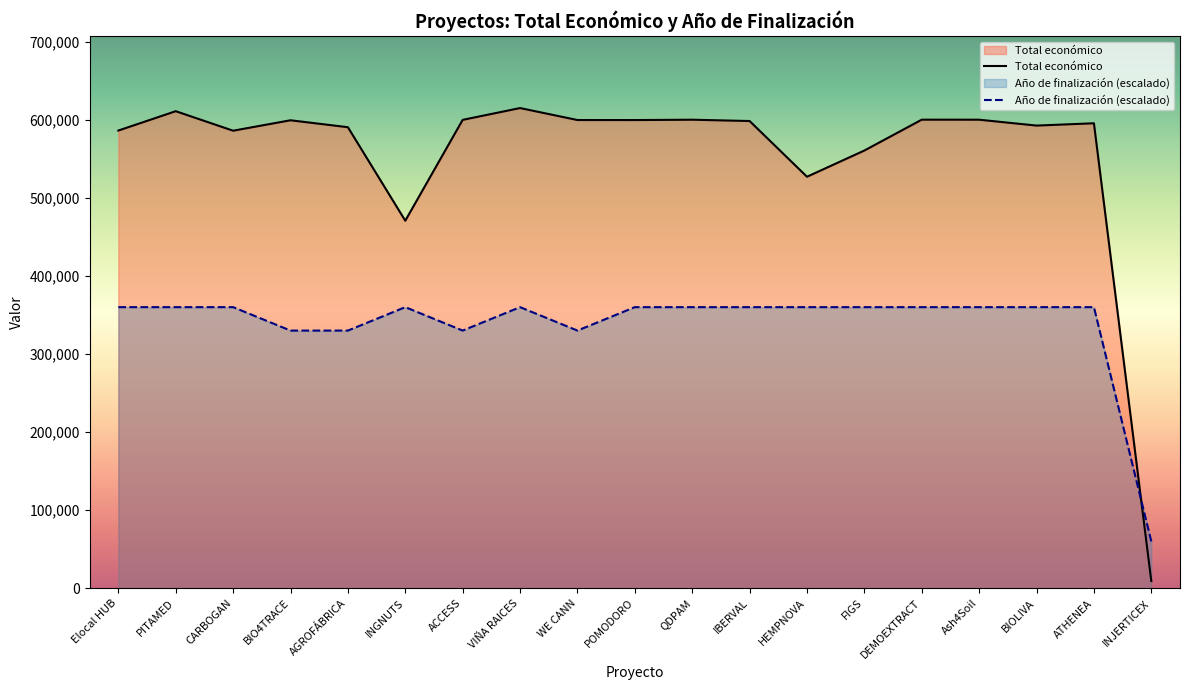

Rank the series by their maximum value, from lowest to highest.

Año de finalización (escalado), Total económico